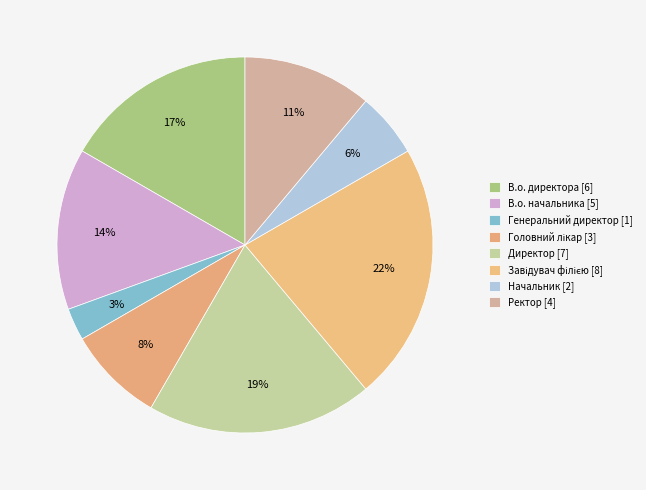

To the nearest percent, what is the difference between the largest and smallest slice percentages?

19%